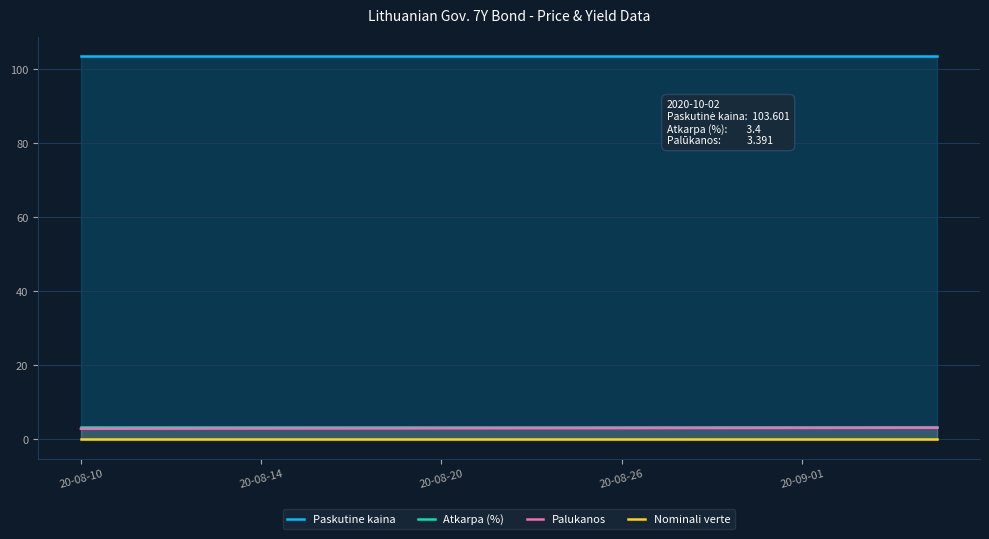

Does the chart display data point markers on the line(s)?

No